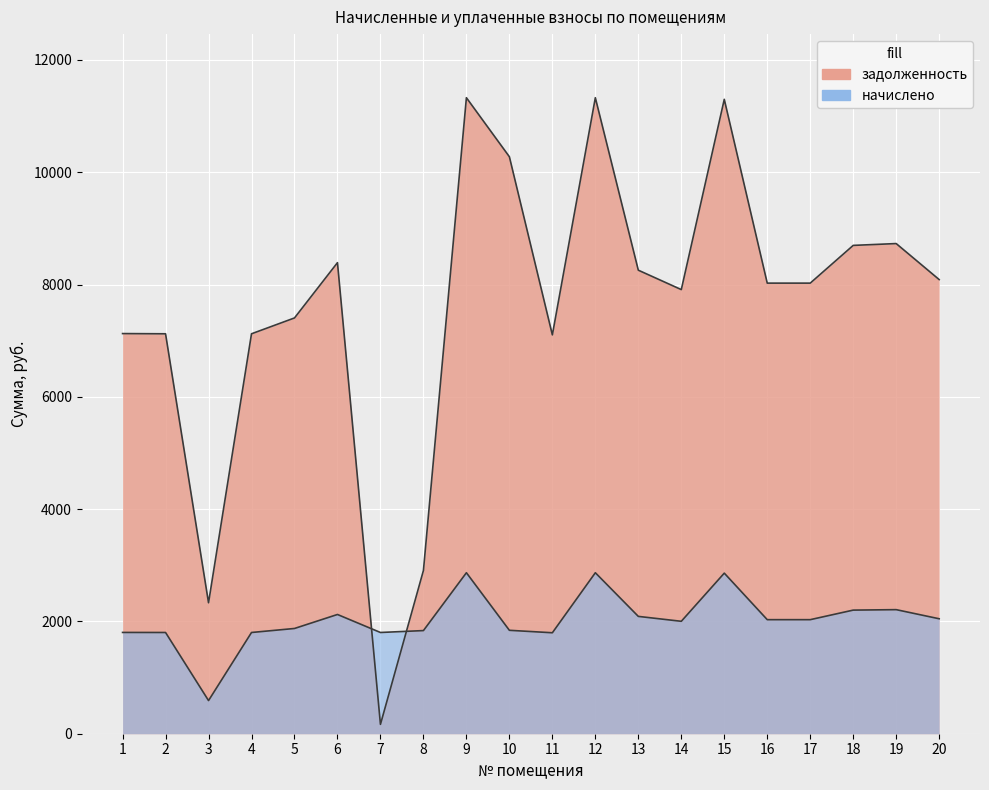

Which has a higher value, 9 or 1?

9